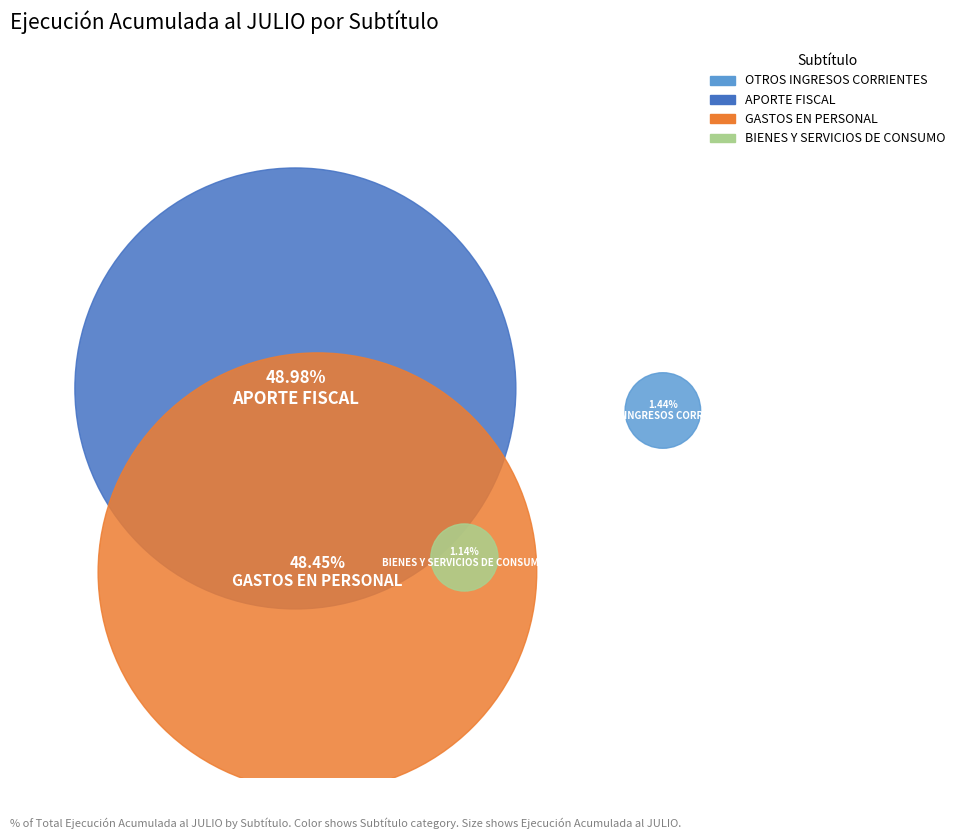

How many slices are in this pie chart?

4